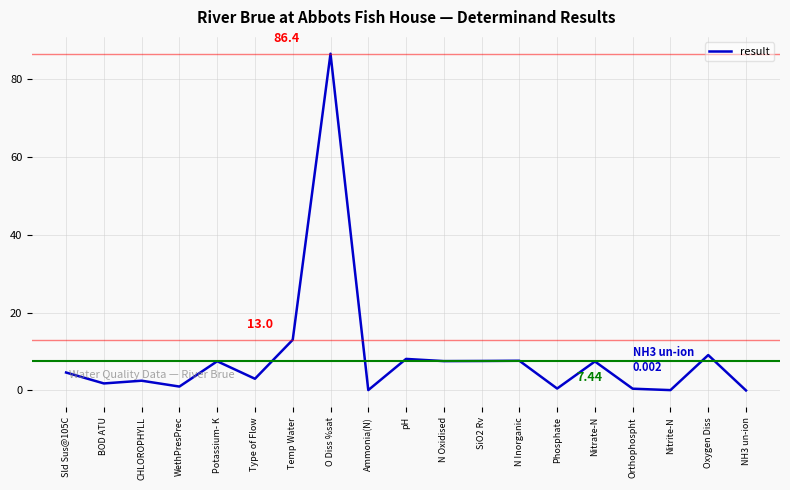

Which label corresponds to the largest value in the chart?

O Diss %sat